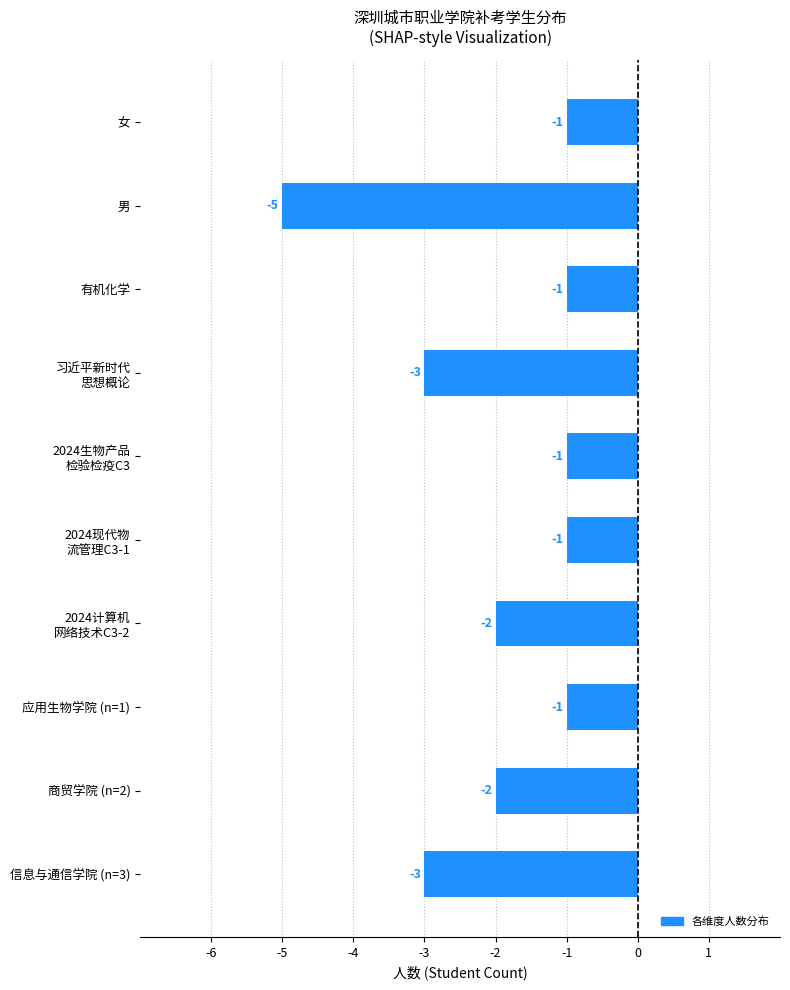

What is the smallest value displayed?

-5